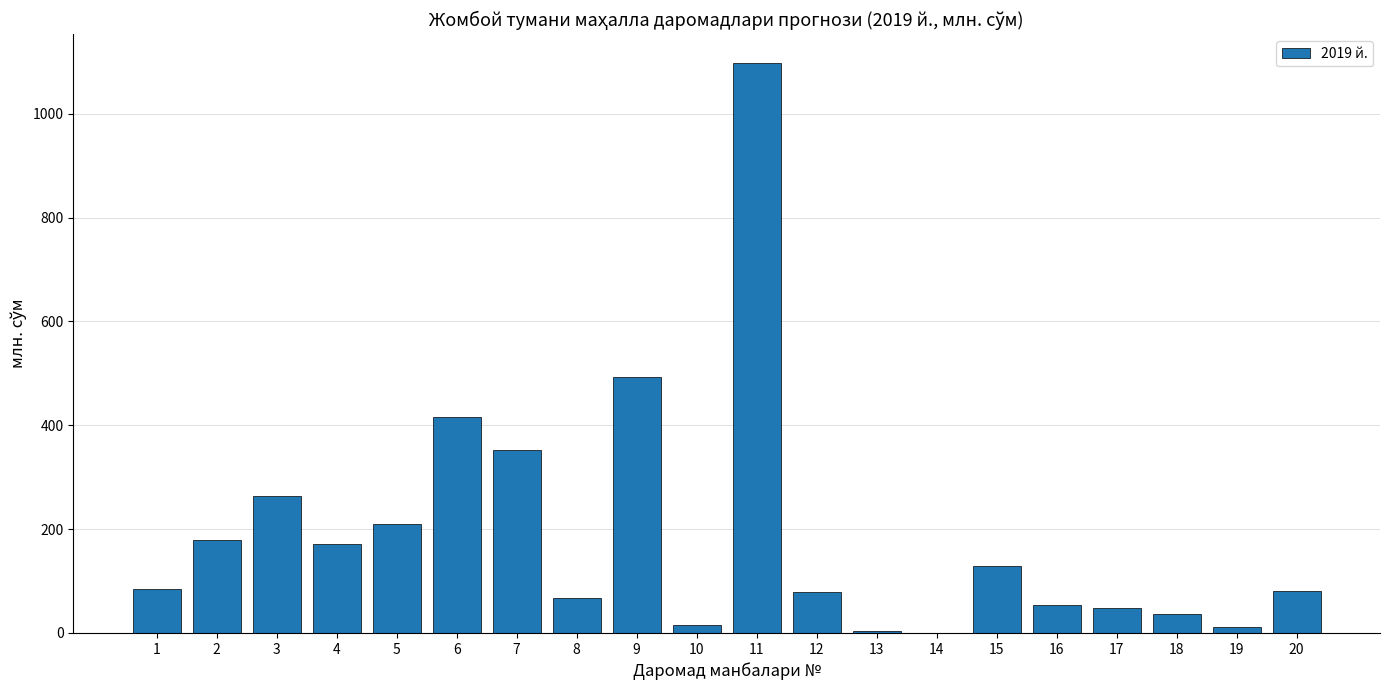

The value at 9 is 493.3. True or false?

True